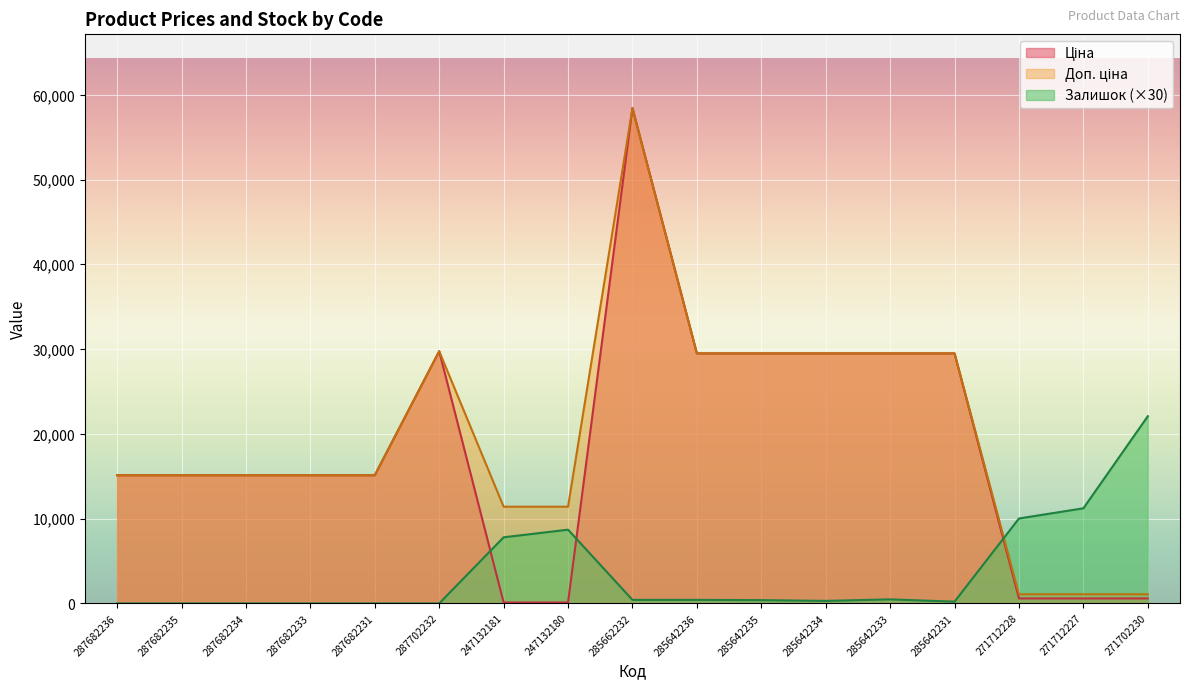

After their last crossing, which series has the higher values: Залишок or Доп. ціна?

Залишок